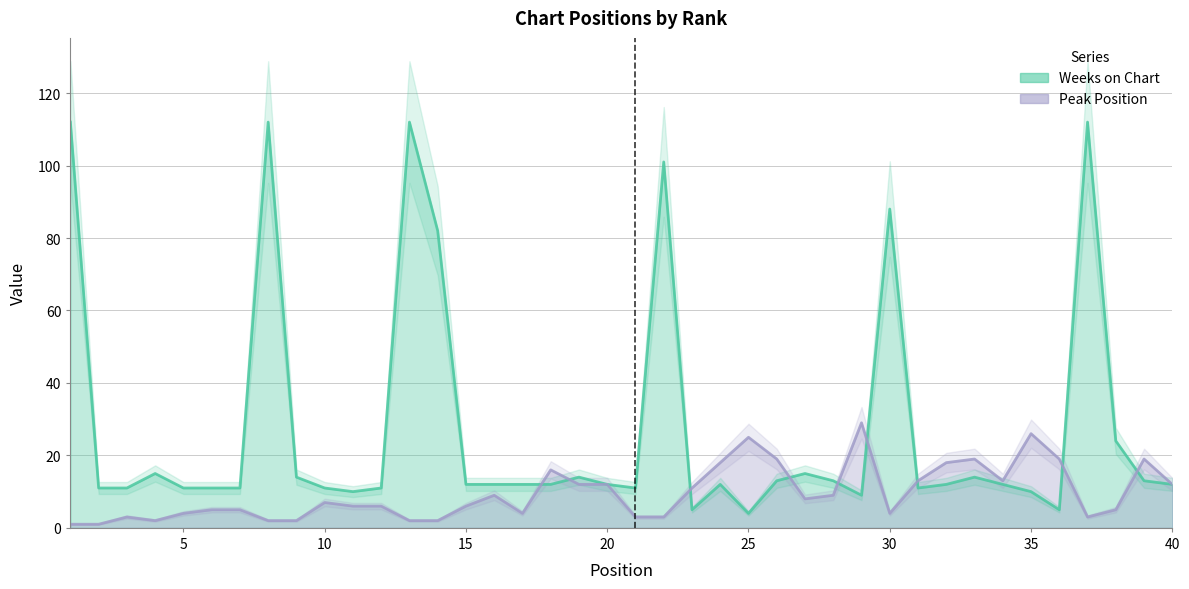

Where does the Peak Position series first go above 7?

16